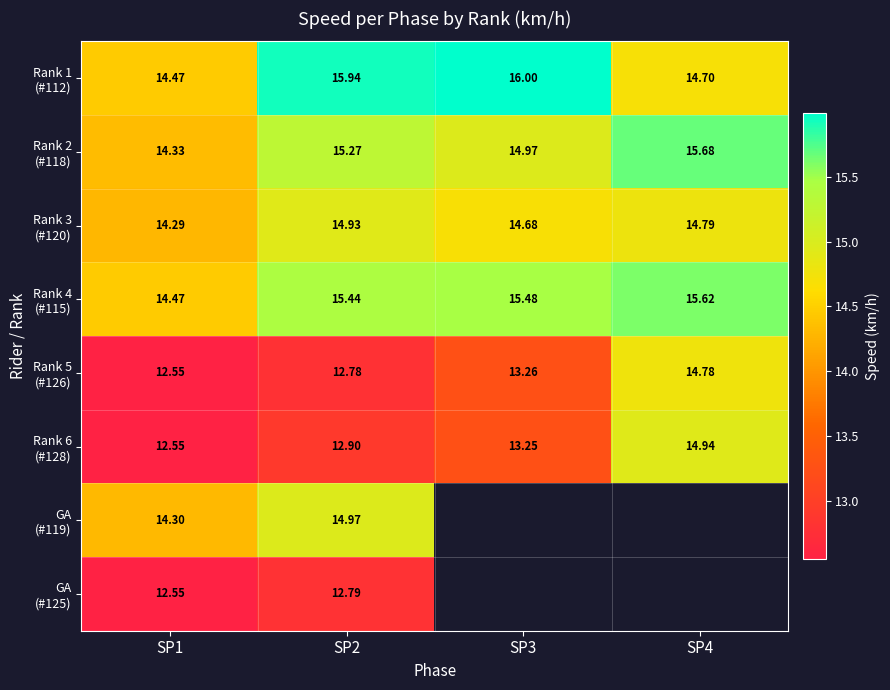

What value does the GA (#125) series have at SP2?

12.8